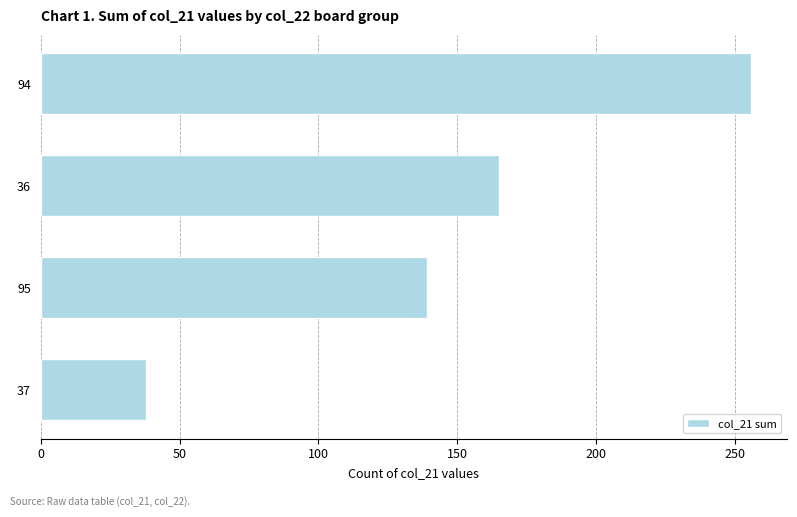

List the labels in order of value, largest first.

94, 36, 95, 37